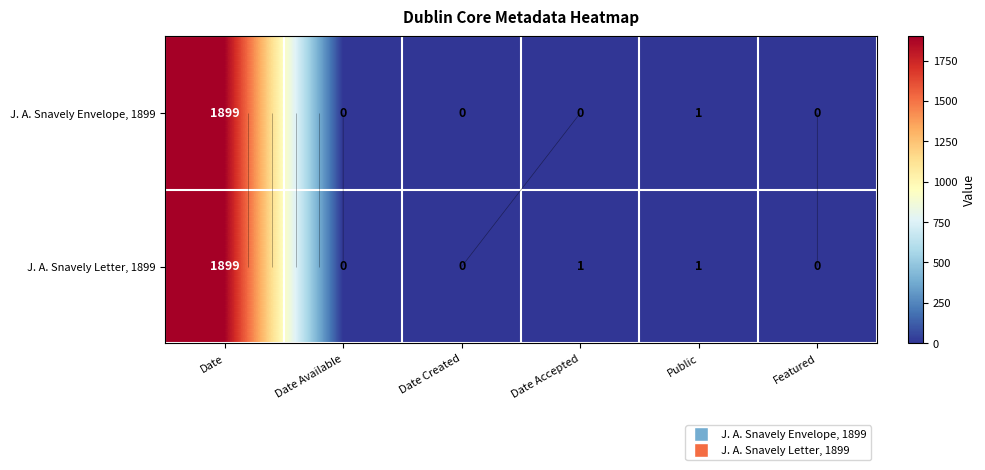

Rank the series by their maximum value, from lowest to highest.

J. A. Snavely Envelope, 1899, J. A. Snavely Letter, 1899